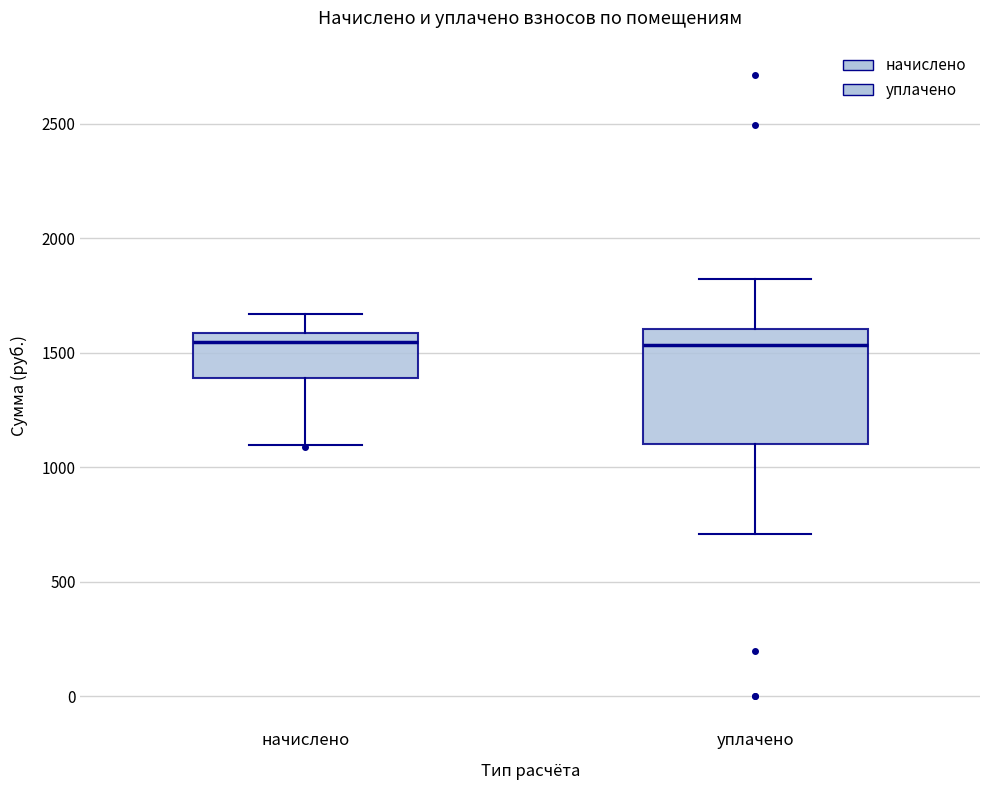

Where does the upper whisker of the box for уплачено end on the y-axis? The values are not printed on the chart, so give them approximately, as read against the axis.

1800